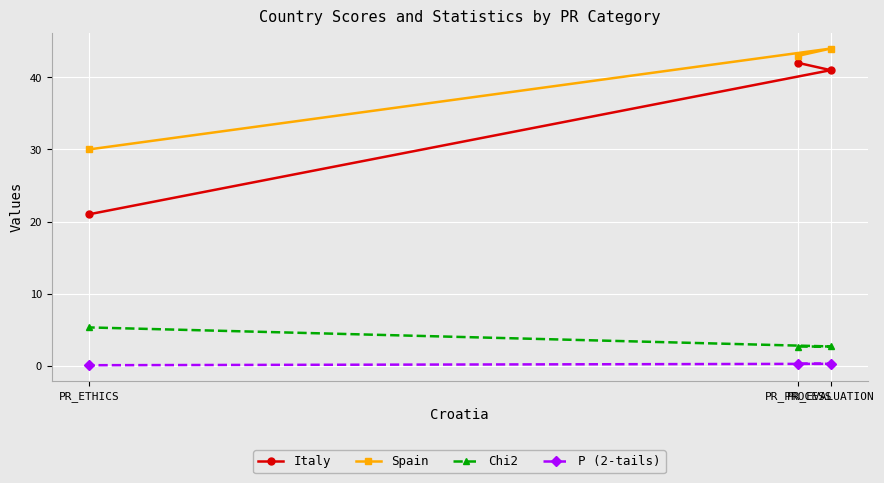

What are all the series names shown in the legend?

Italy, Spain, Chi2, P (2-tails)